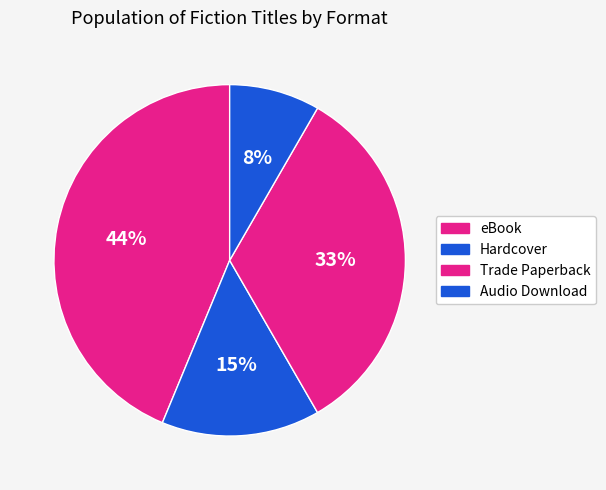

Is there a majority slice in this chart?

No